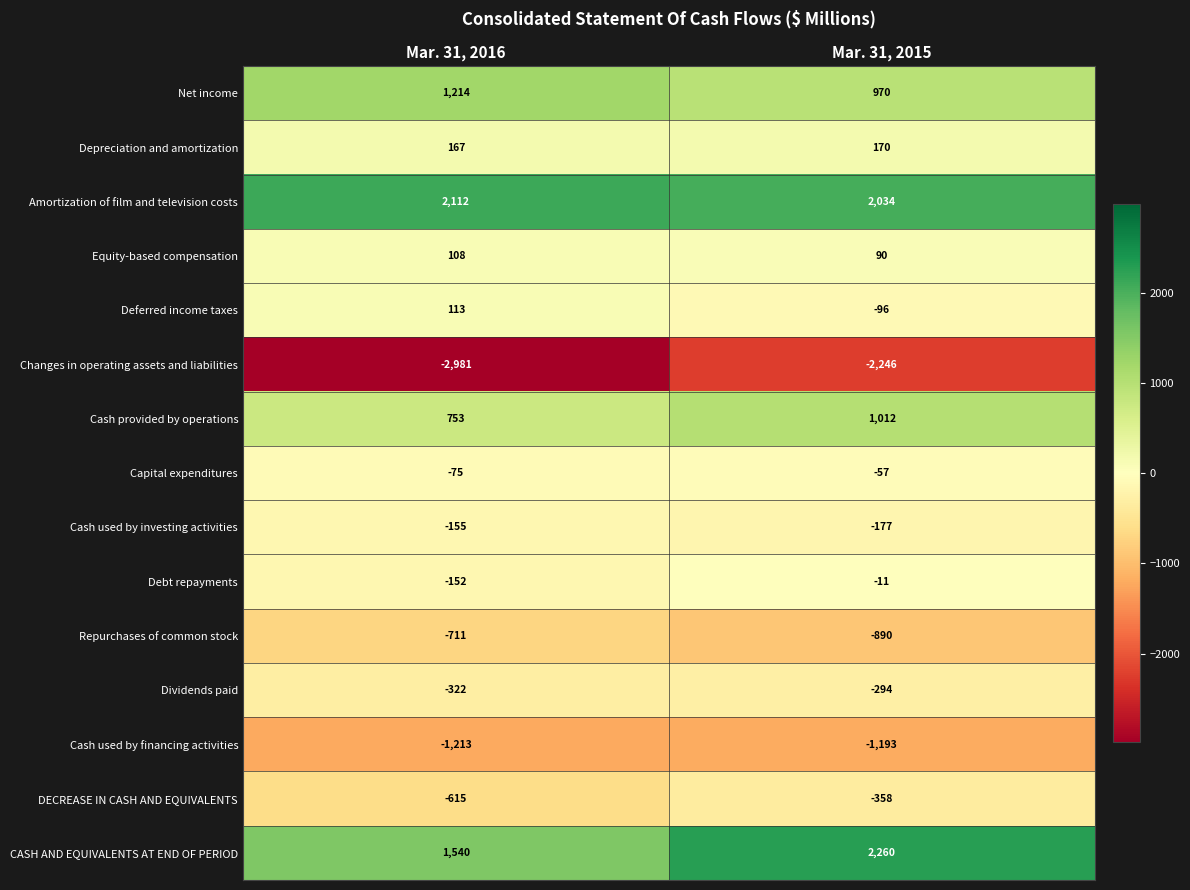

What is the average value of the Cash used by financing activities series?

-1203